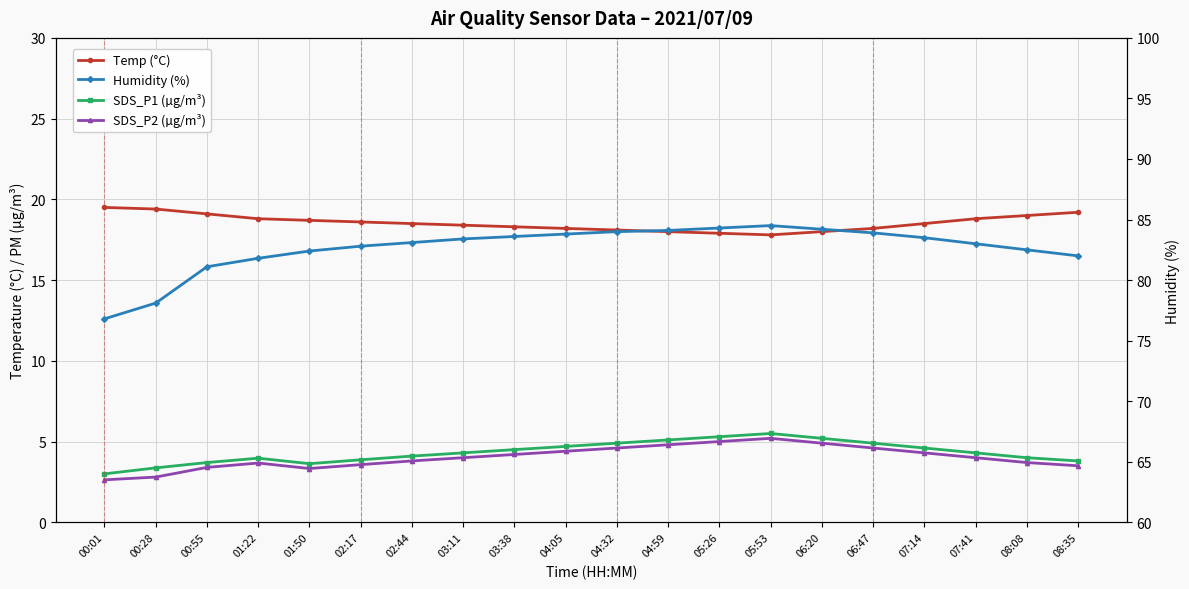

Which category has the highest value in the Humidity (%) series?

05:53